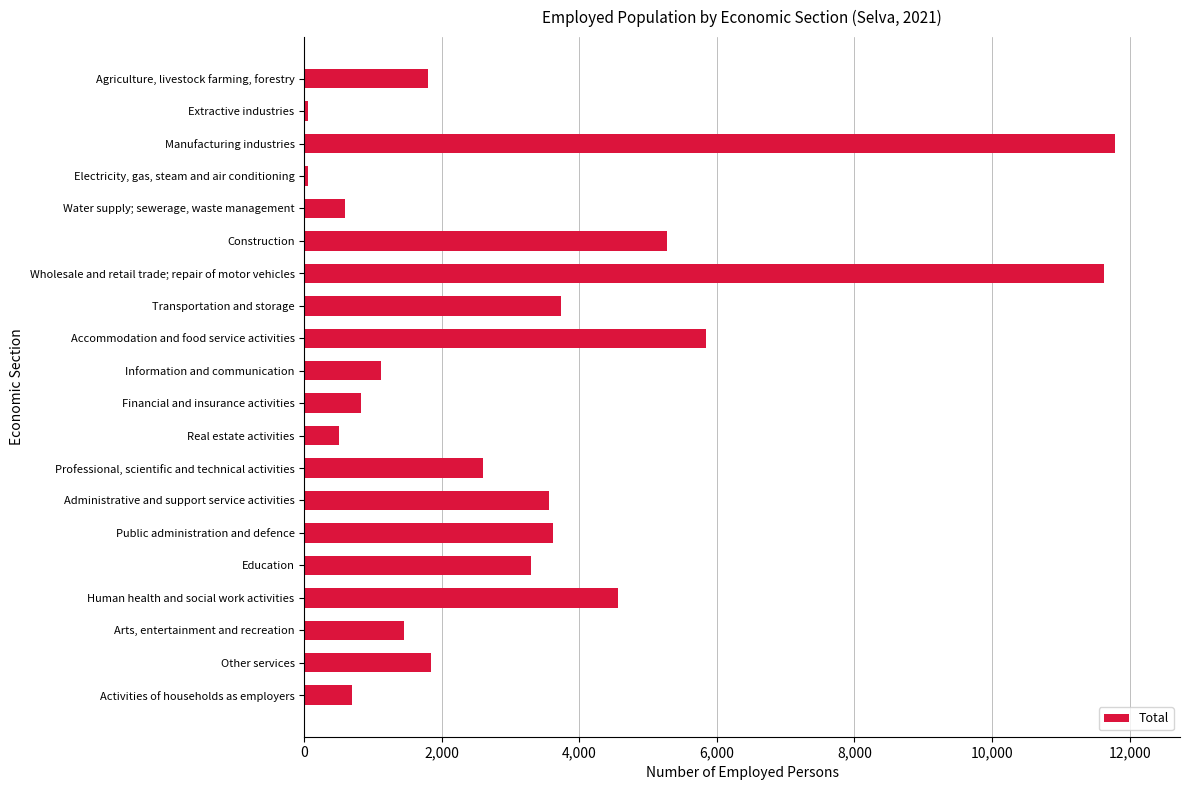

What is the greatest value displayed?

11790